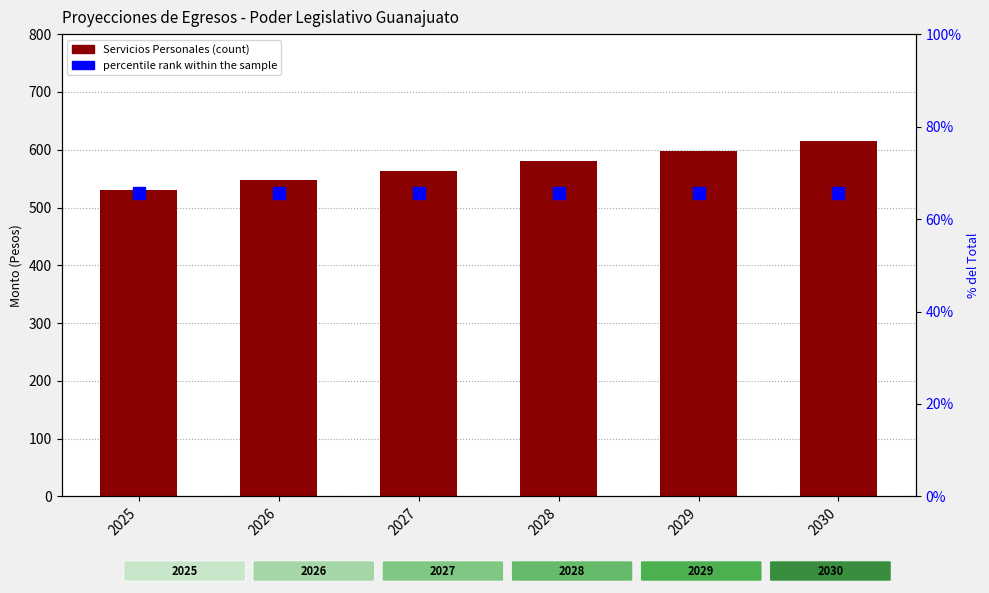

What is the sum of all percentile rank within the sample values?

393.8